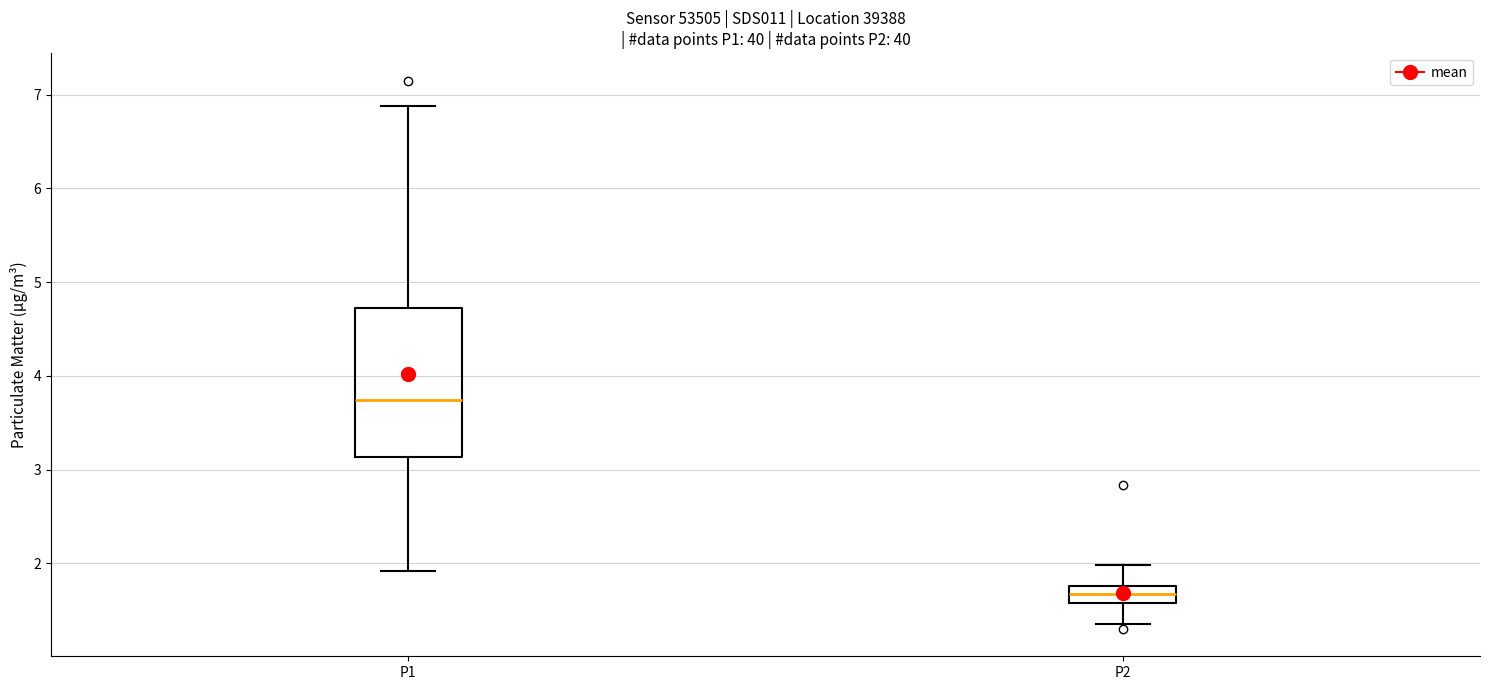

Which box has the lowest median line?

P2